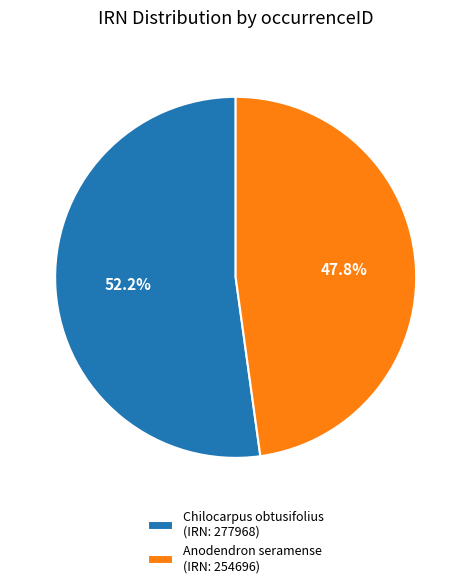

Does Chilocarpus obtusifolius (IRN: 277968) represent more than half of the total?

Yes